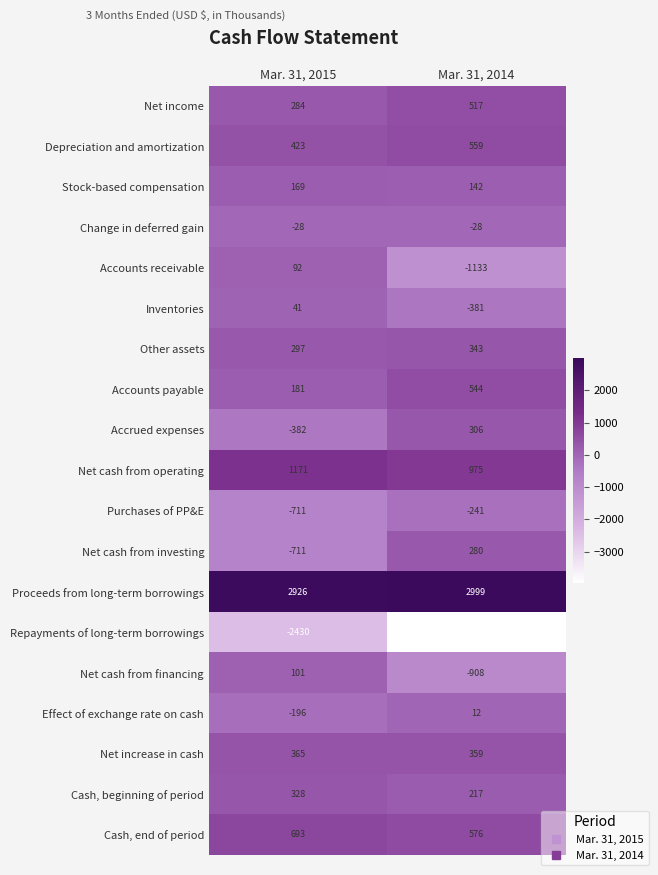

Where is Other assets nearest to the value 320?

Mar. 31, 2015